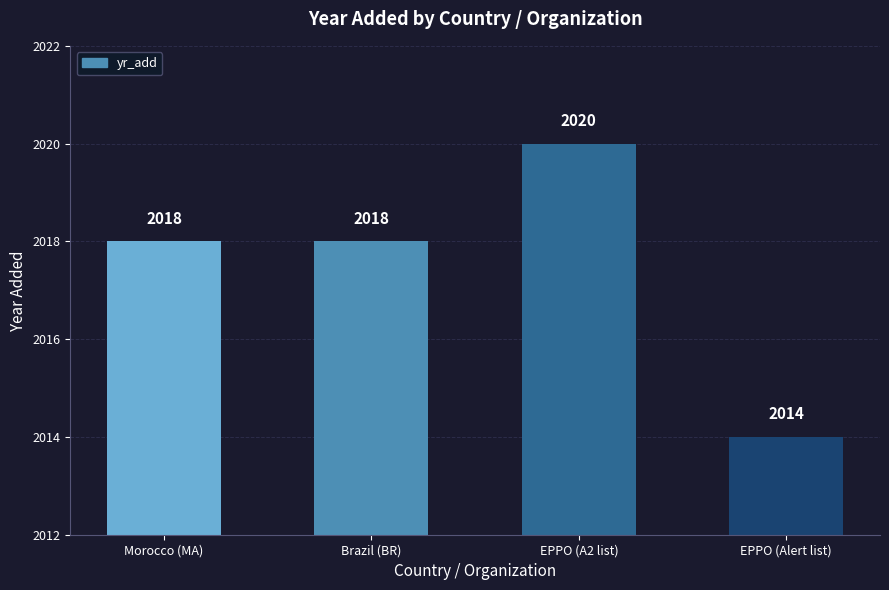

The chart shows a value of 2018 at Morocco (MA). True or false?

True